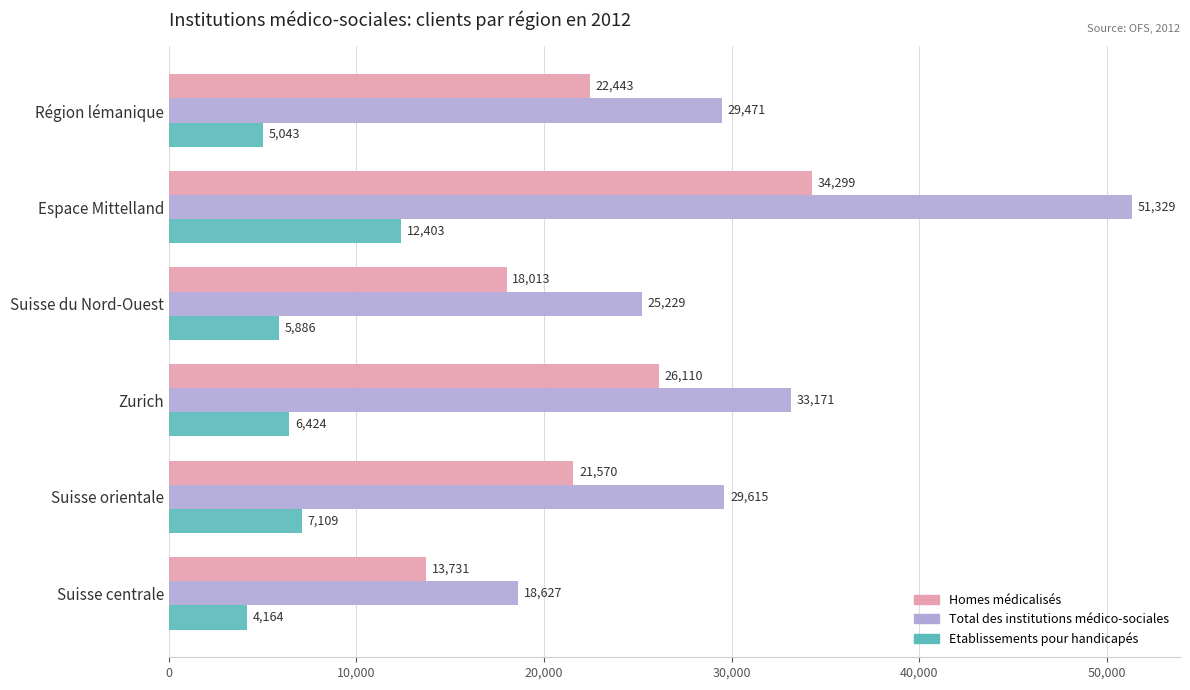

True or false: Etablissements pour handicapés has a value of 4164 at Suisse centrale.

True